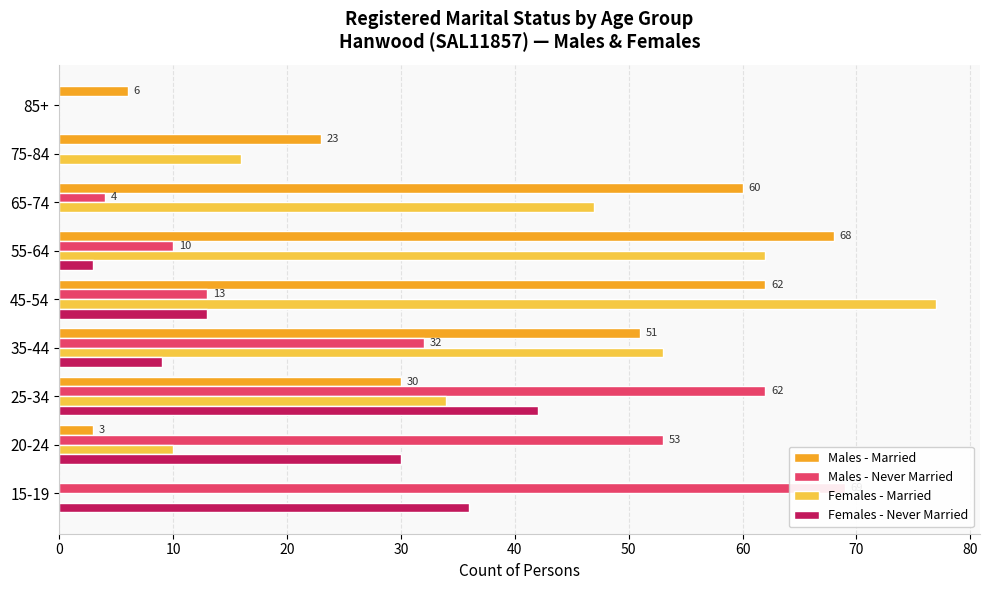

True or false: Males - Never Married has a value of 42 at 85+.

False